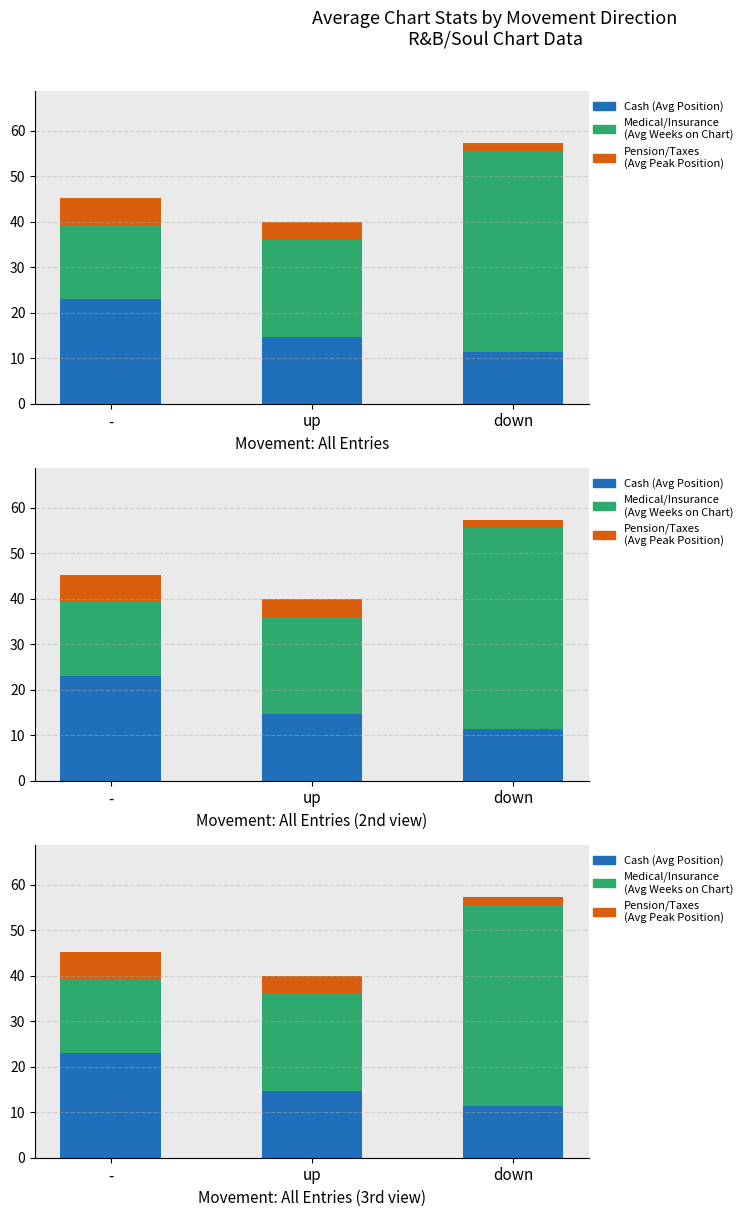

What are all the series names shown in the legend?

Cash (Avg Position), Medical/Insurance (Avg Weeks on Chart), Pension/Taxes (Avg Peak Position)